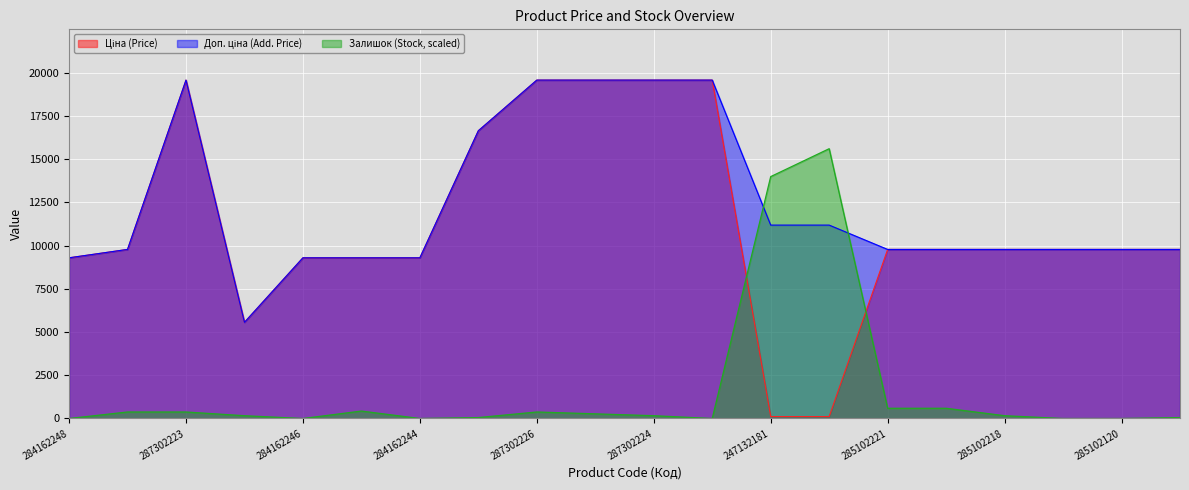

What is the difference between the maximum and minimum values in the Залишок series?

15598.1